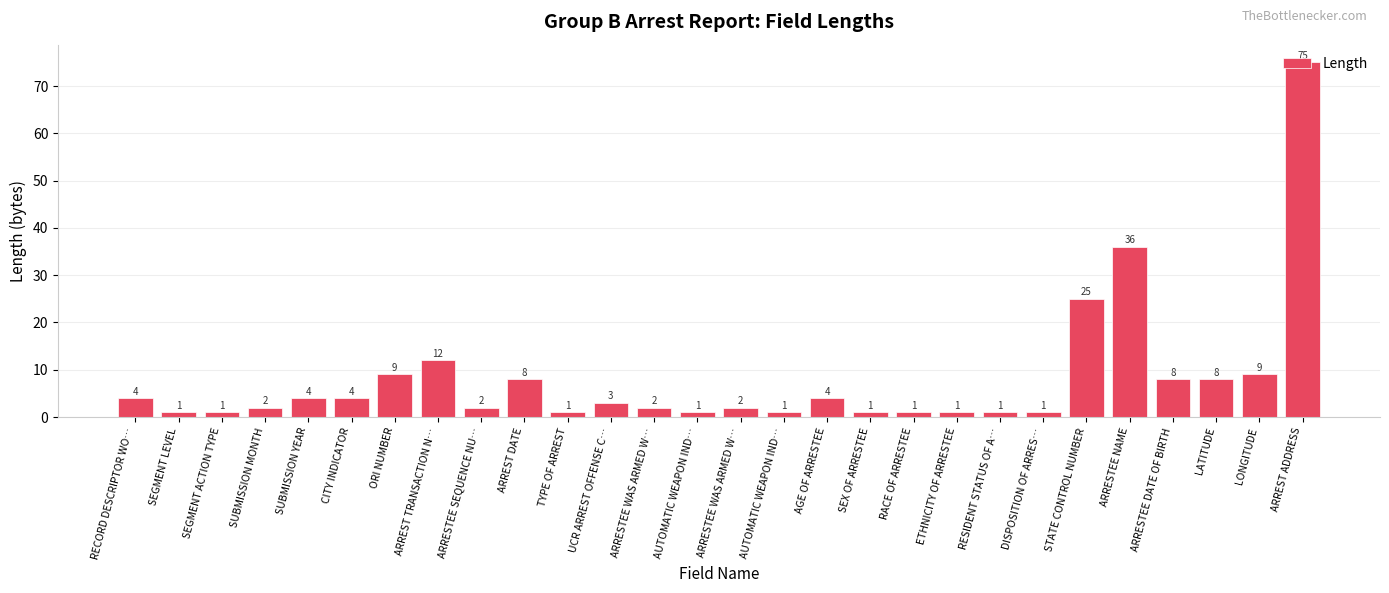

What is the label of the 14th bar from the right?

ARRESTEE WAS ARMED W…